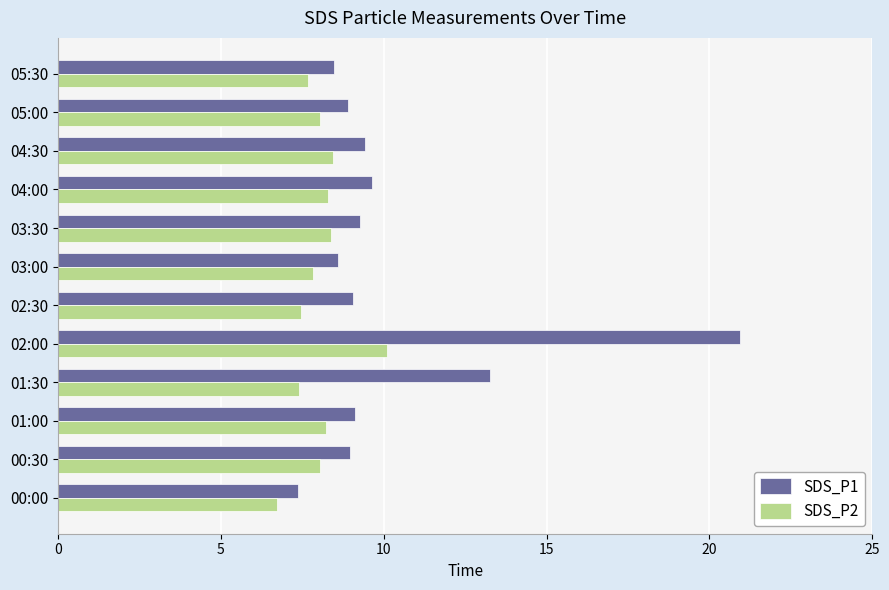

Rank the series by their maximum value, from highest to lowest.

SDS_P1, SDS_P2